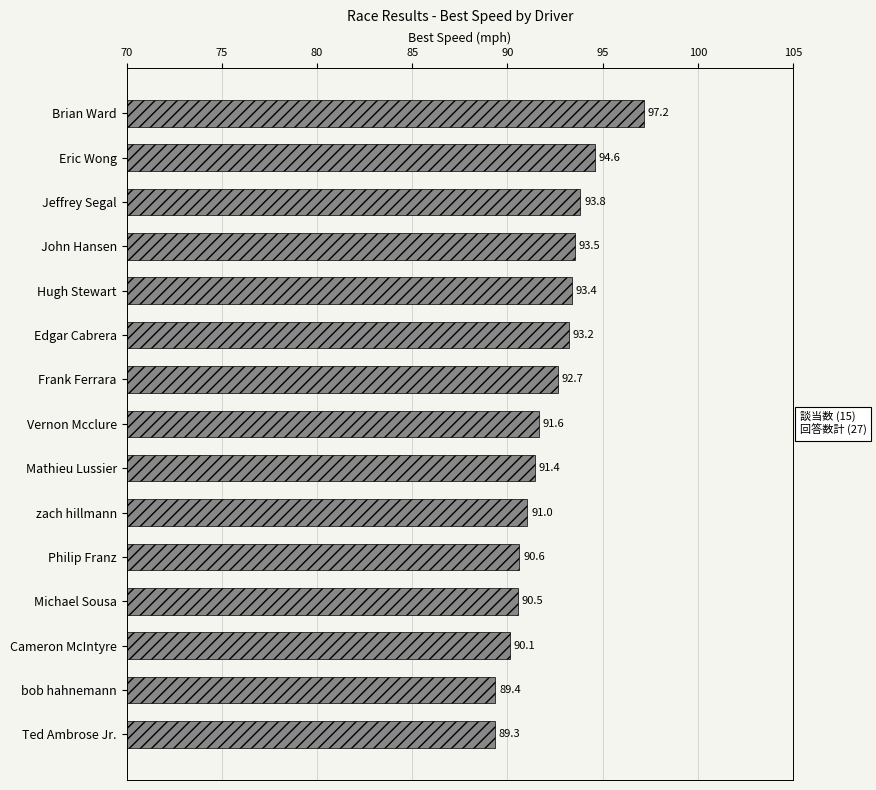

Reading bottom to top, extract all data points from this chart.

Ted Ambrose Jr.=89.3	bob hahnemann=89.4	Cameron McIntyre=90.1	Michael Sousa=90.5	Philip Franz=90.6	zach hillmann=91.0	Mathieu Lussier=91.4	Vernon Mcclure=91.6	Frank Ferrara=92.7	Edgar Cabrera=93.2	Hugh Stewart=93.4	John Hansen=93.5	Jeffrey Segal=93.8	Eric Wong=94.6	Brian Ward=97.2